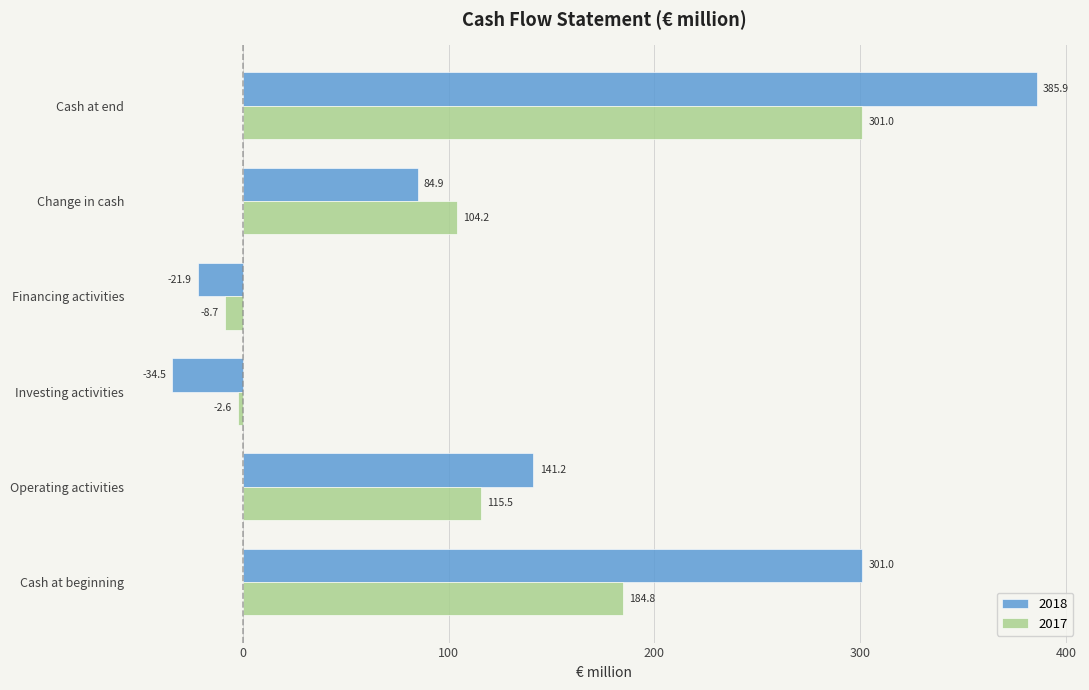

Which series has the largest range (max minus min)?

2018